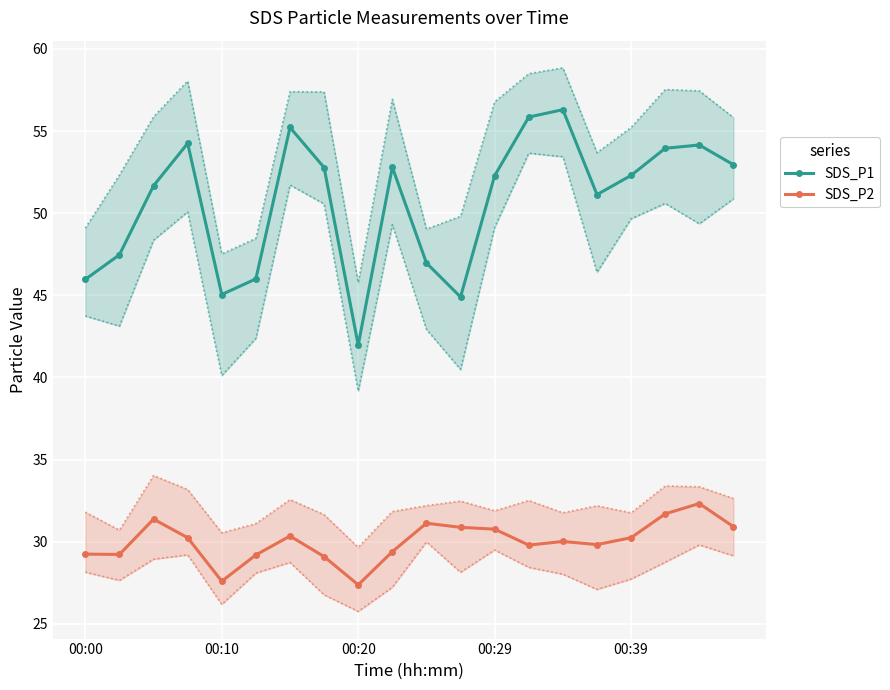

What is the lowest value of the SDS_P2 series?

27.4